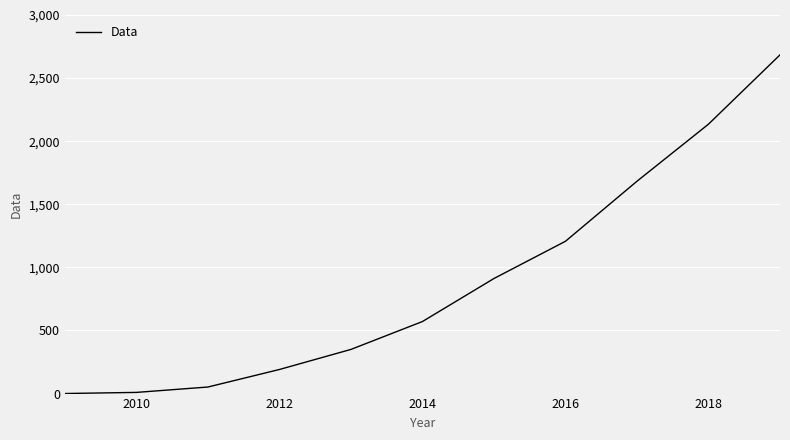

Does the chart have visible grid lines?

Yes